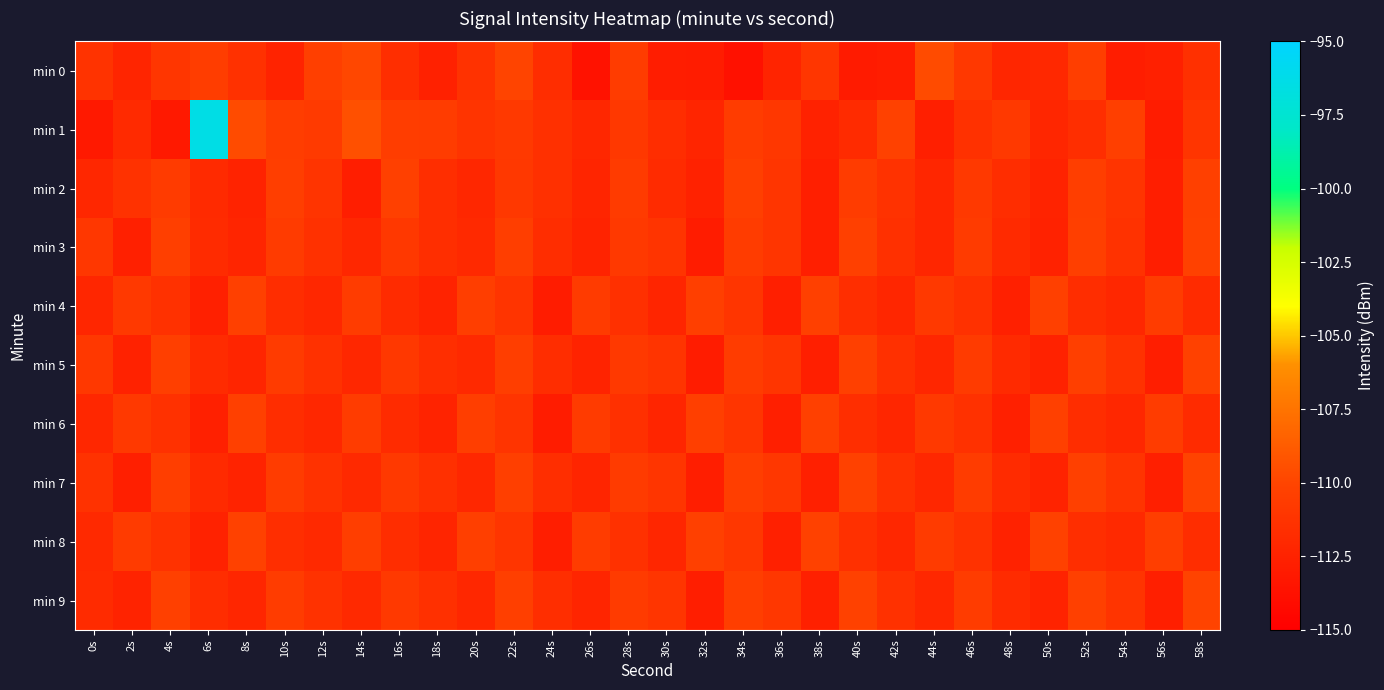

What is the spread (max minus min) of values at 26s?

3.0